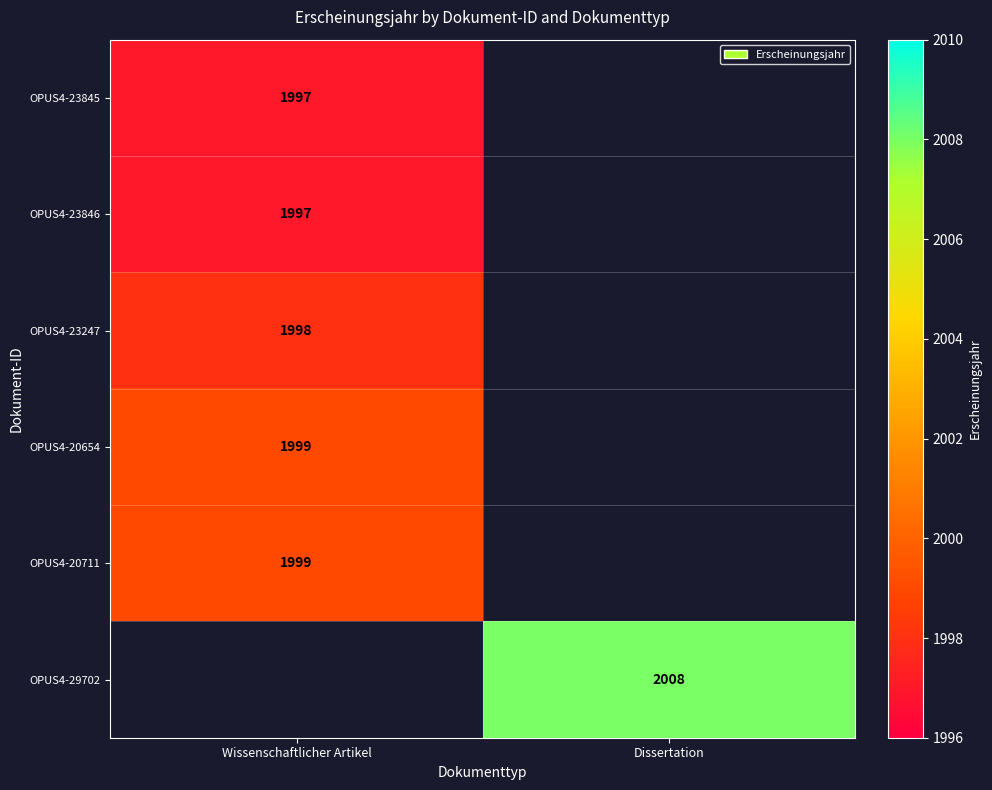

Is the value of OPUS4-29702 at Dissertation greater than the value of OPUS4-23247 at Wissenschaftlicher Artikel?

Yes